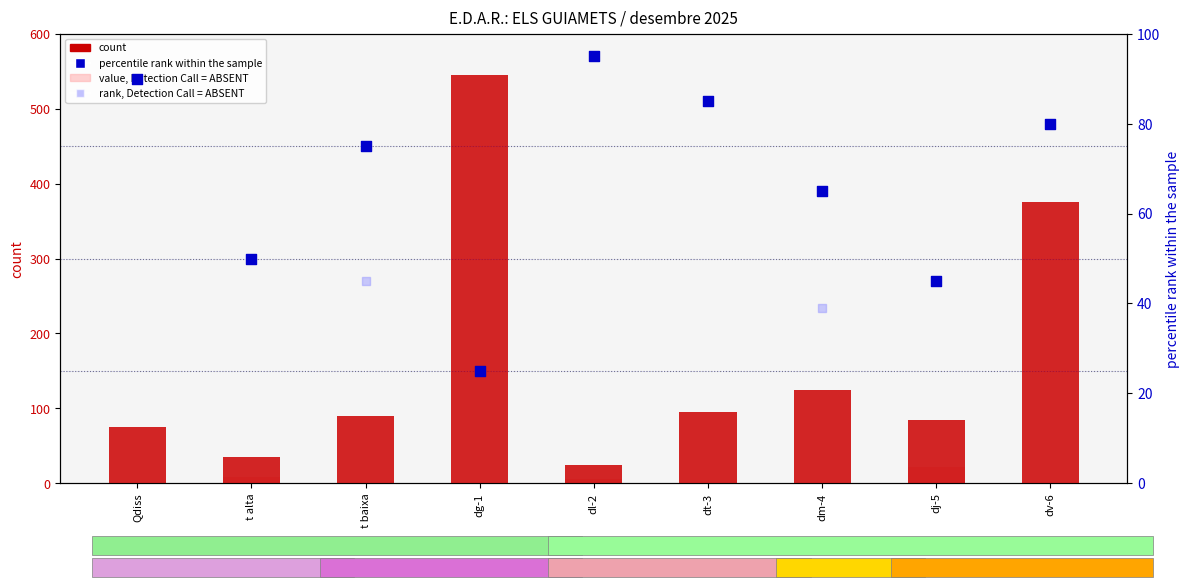

What is the total value across all series at dt-3?

180.0